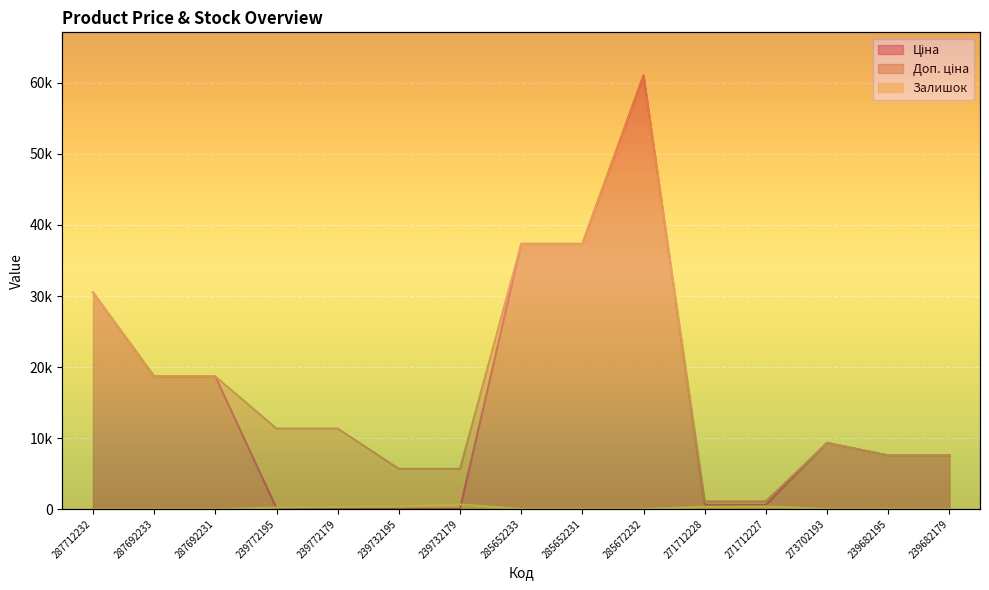

What is the difference between the Доп. ціна values at 273702193 and 287712232?

21191.0